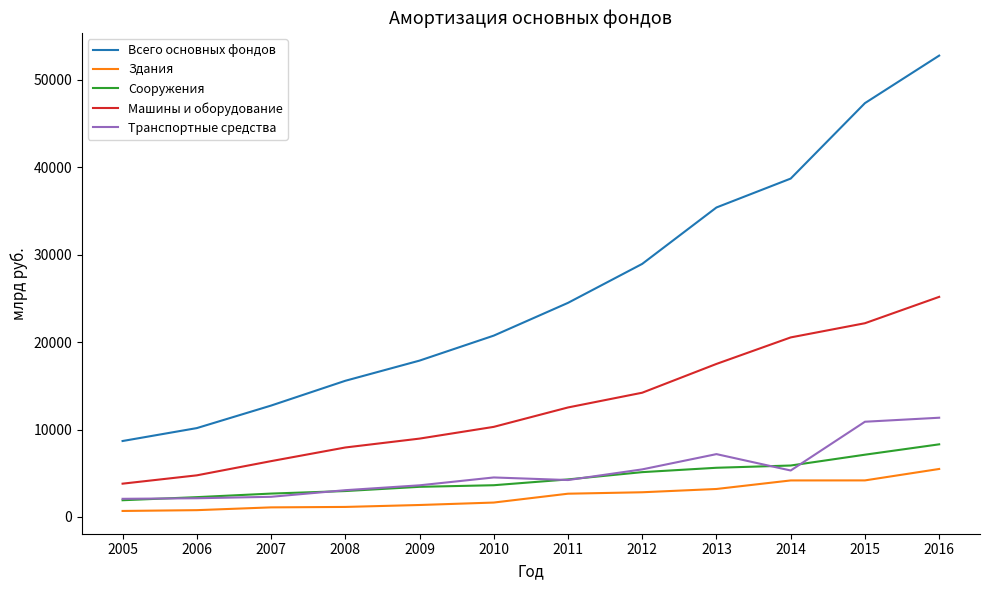

What is the maximum value shown in the chart?

52767